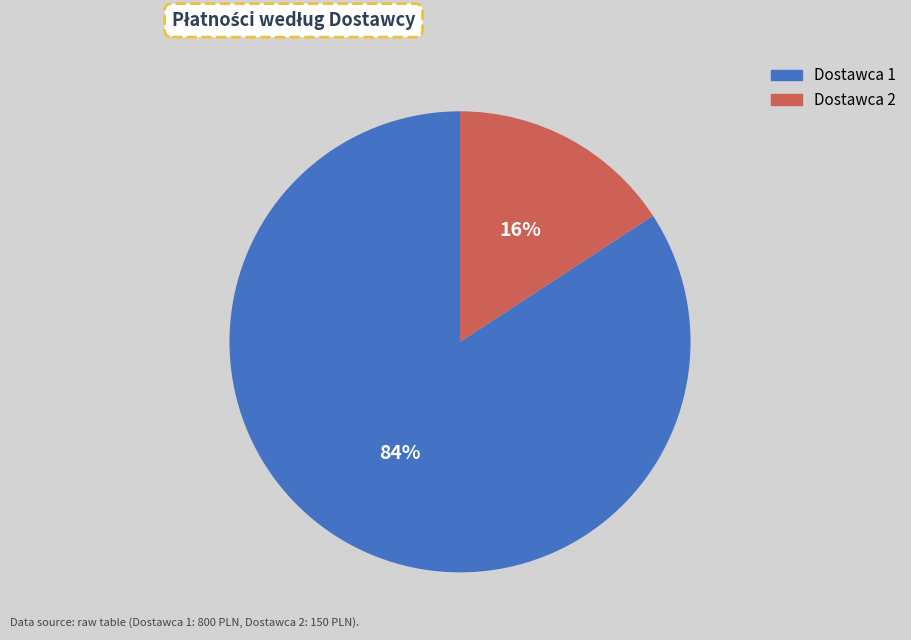

To the nearest percent, what is the difference between the largest and smallest slice percentages?

68%